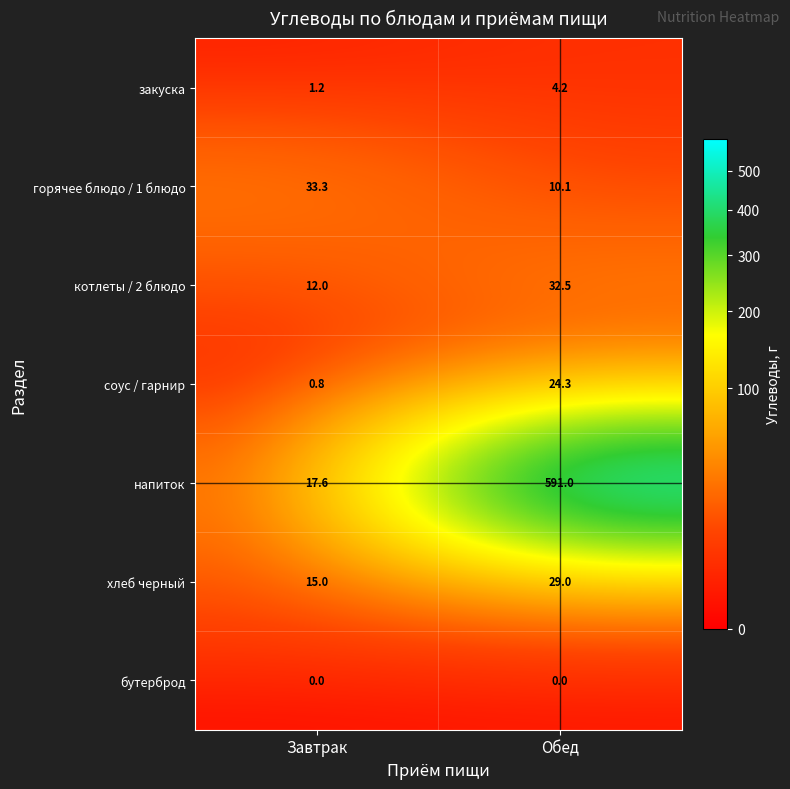

Reading left to right, what are all the values shown in this chart?

закуска: 1.2	4.2
горячее блюдо / 1 блюдо: 33.3	10.1
котлеты / 2 блюдо: 12.0	32.5
соус / гарнир: 0.8	24.3
напиток: 17.6	591.0
хлеб черный: 15.0	29.0
бутерброд: 0.0	0.0